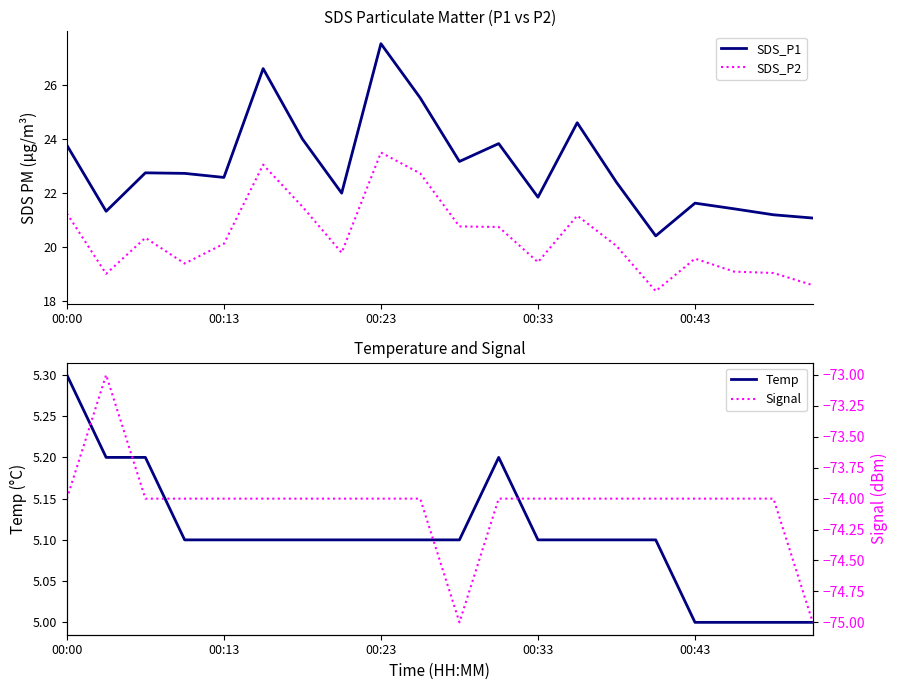

Rank the series by their maximum value, from lowest to highest.

Signal, Temp, SDS_P2, SDS_P1